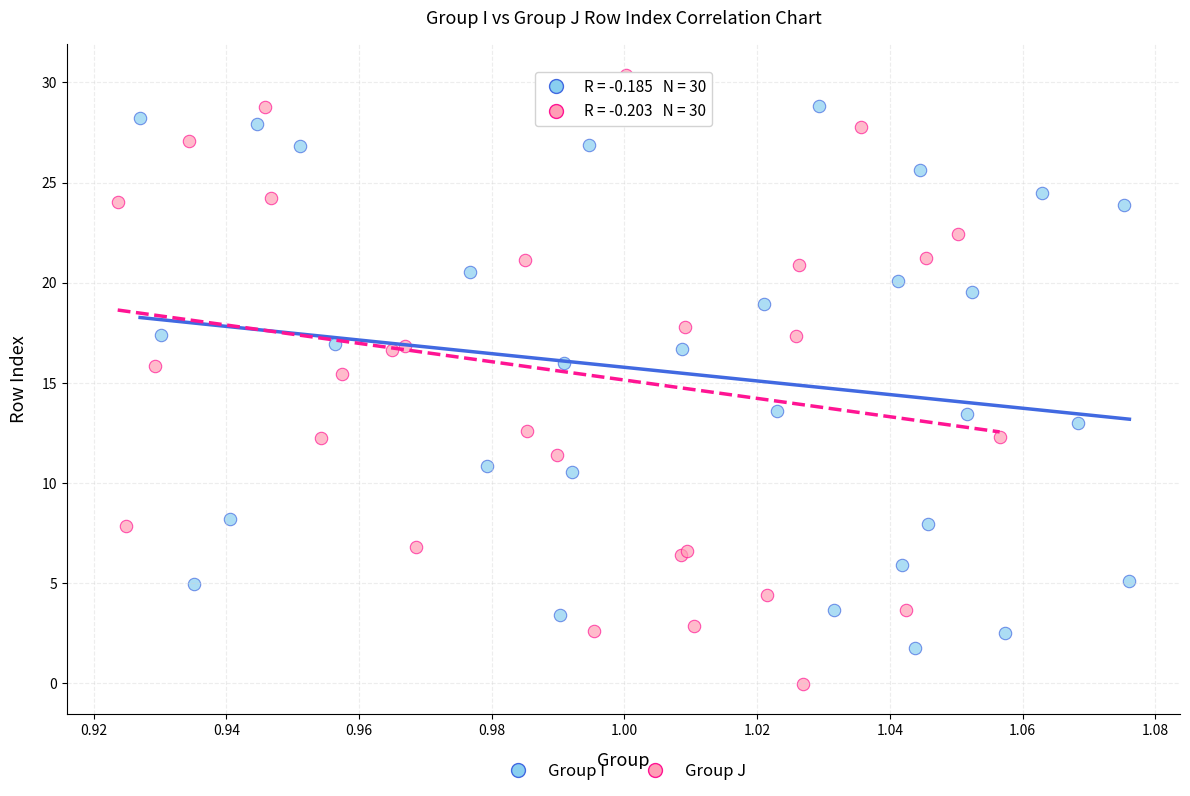

Which series has the widest spread of Y values?

Group J